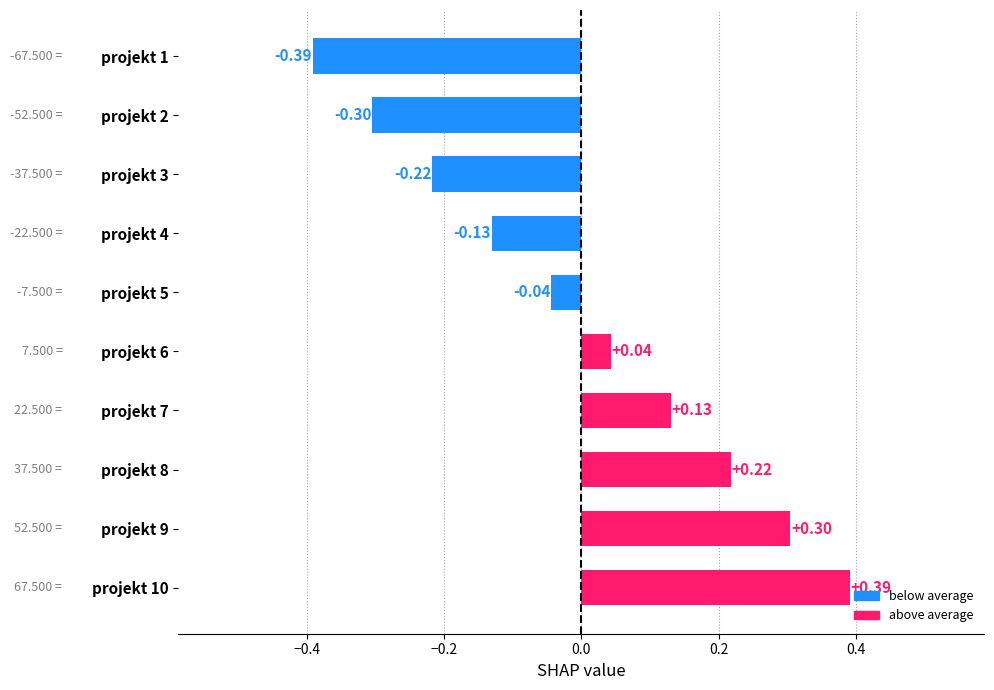

List the labels in order of value, smallest first.

projekt 1, projekt 2, projekt 3, projekt 4, projekt 5, projekt 6, projekt 7, projekt 8, projekt 9, projekt 10